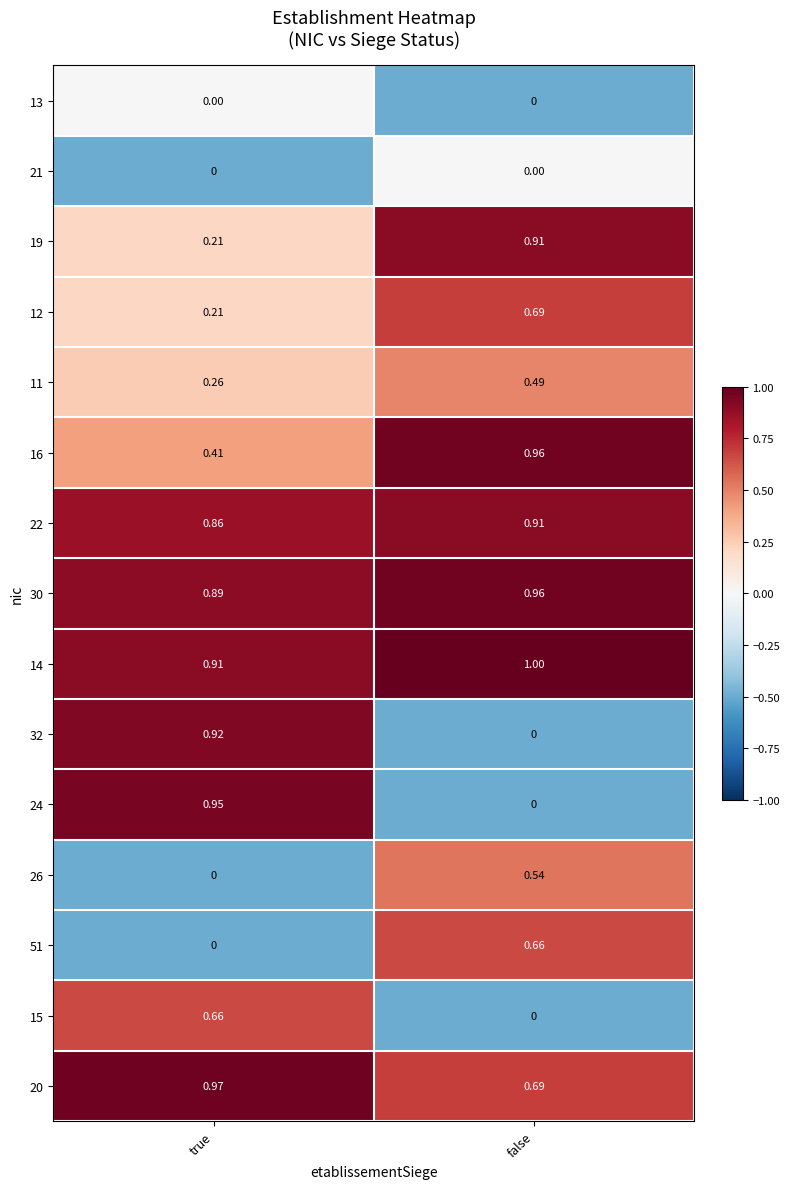

List the labels in order of 20 value, smallest first.

false, true